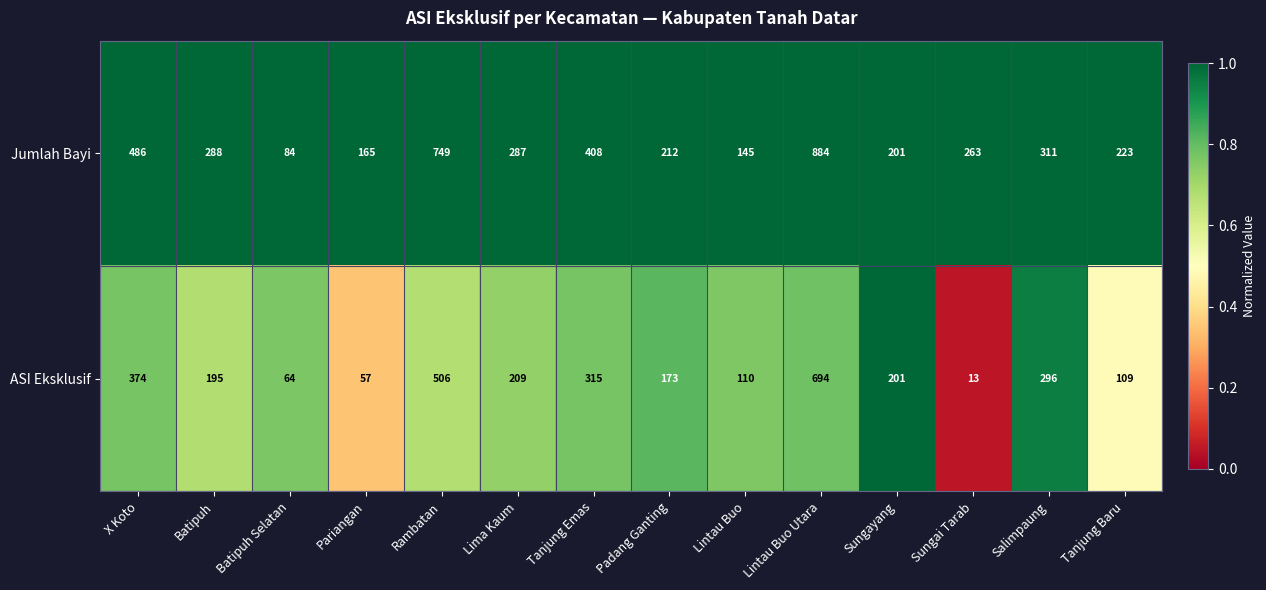

Reading left to right, extract all data points from this chart.

Jumlah Bayi: X Koto=486	Batipuh=288	Batipuh Selatan=84	Pariangan=165	Rambatan=749	Lima Kaum=287	Tanjung Emas=408	Padang Ganting=212	Lintau Buo=145	Lintau Buo Utara=884	Sungayang=201	Sungai Tarab=263	Salimpaung=311	Tanjung Baru=223
ASI Eksklusif: X Koto=374	Batipuh=195	Batipuh Selatan=64	Pariangan=57	Rambatan=506	Lima Kaum=209	Tanjung Emas=315	Padang Ganting=173	Lintau Buo=110	Lintau Buo Utara=694	Sungayang=201	Sungai Tarab=13	Salimpaung=296	Tanjung Baru=109